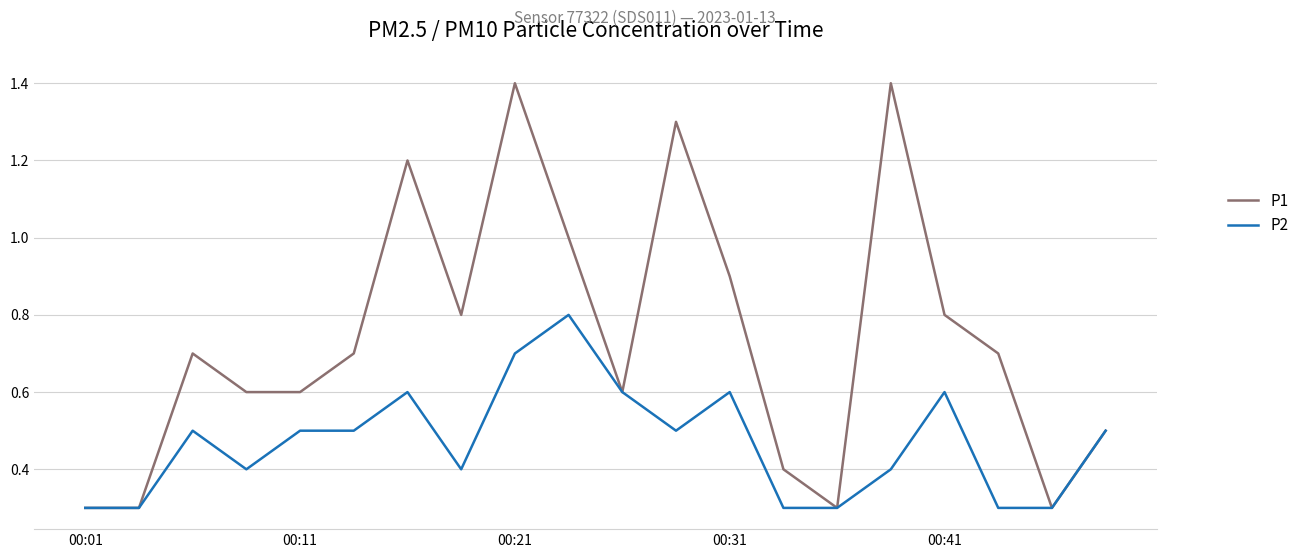

What is the lowest value of the P1 series?

0.3